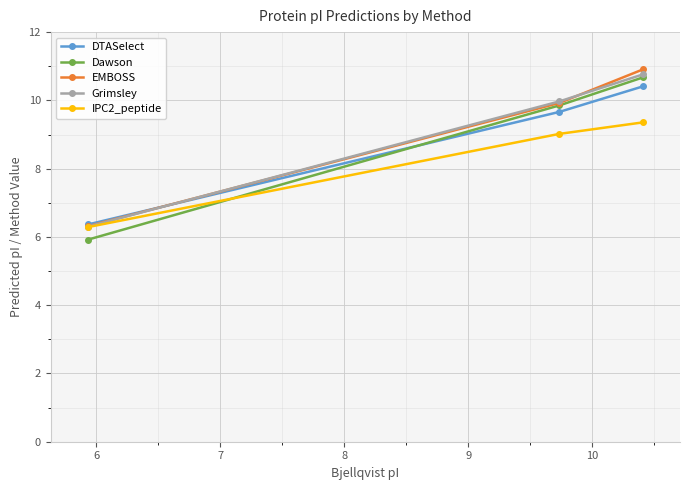

What is the maximum value shown in the chart?

10.9